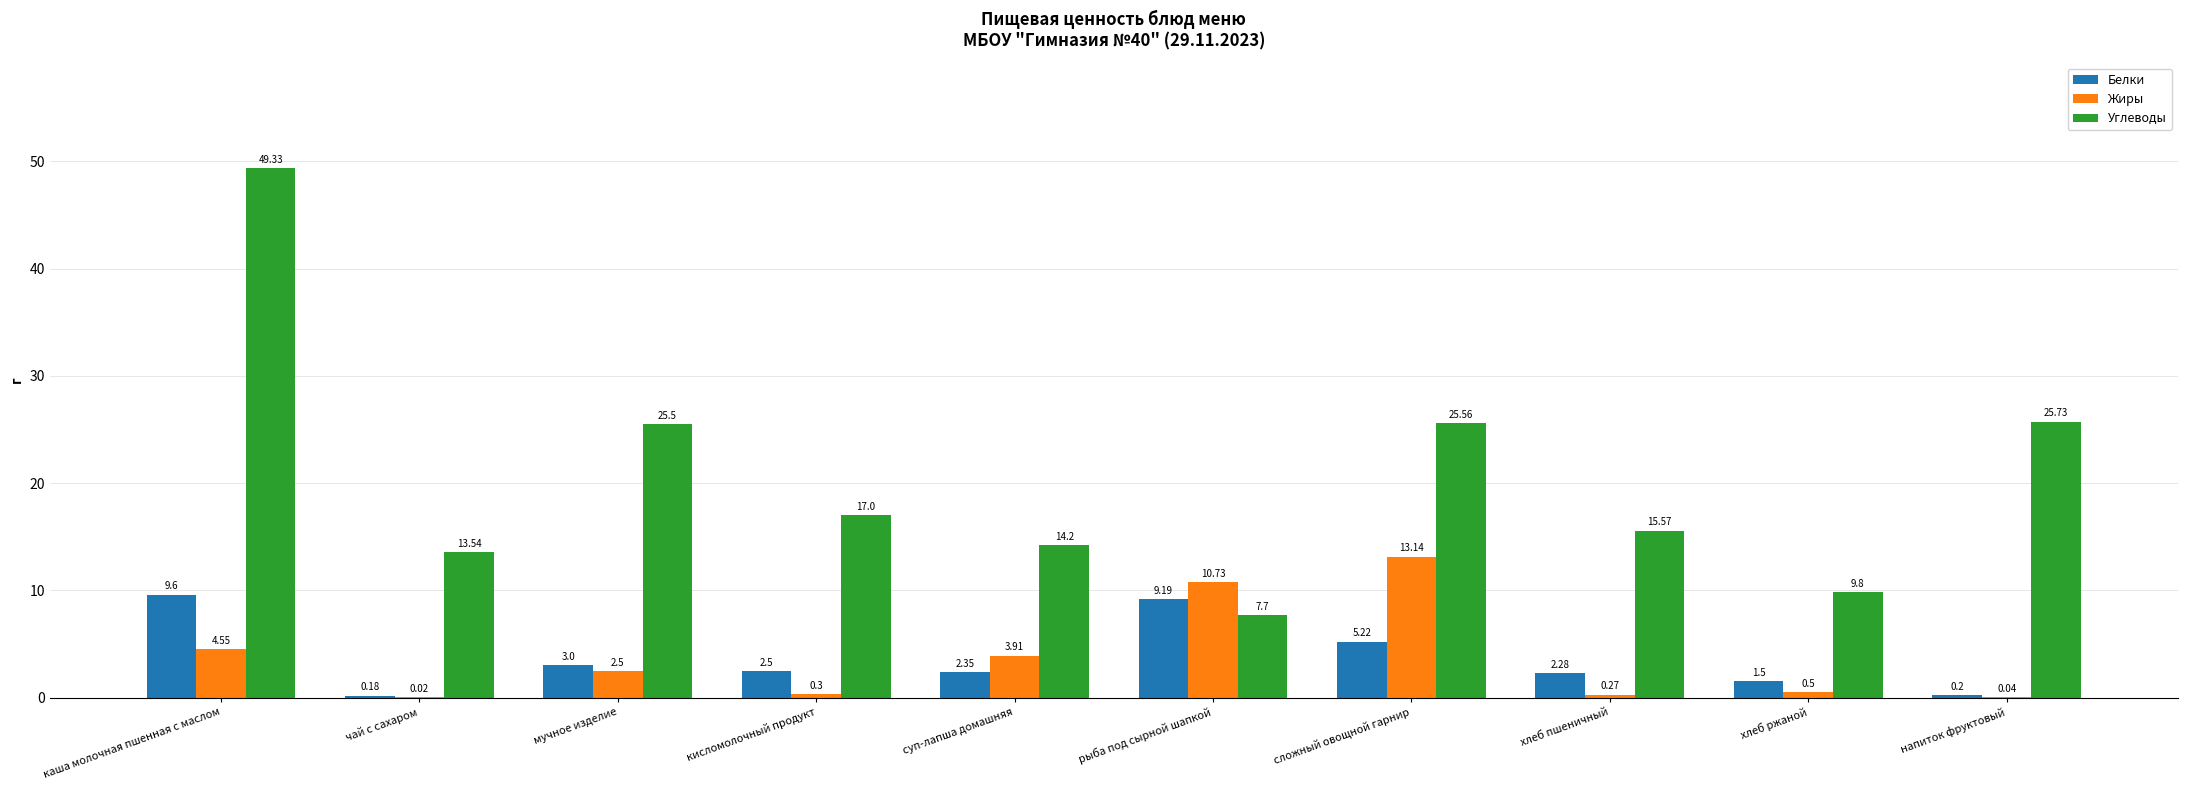

The value of Белки at каша молочная пшенная с маслом is 9.6. True or false?

True